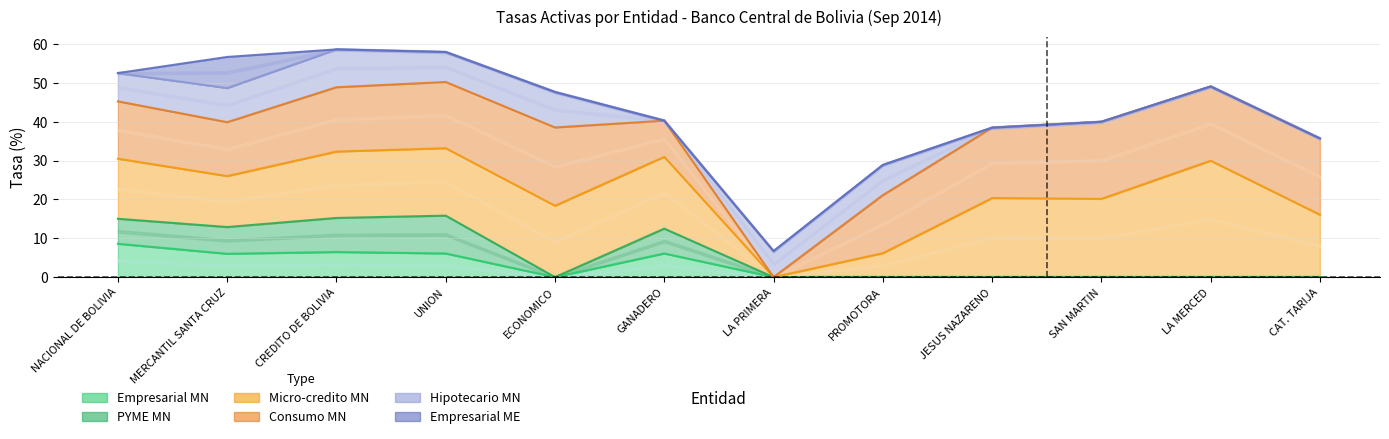

At how many categories does at least one series exceed 0?

12